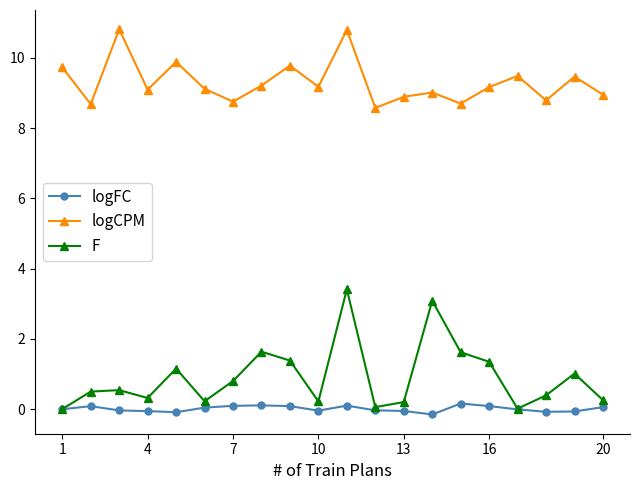

What is the maximum value shown in the chart?

10.8